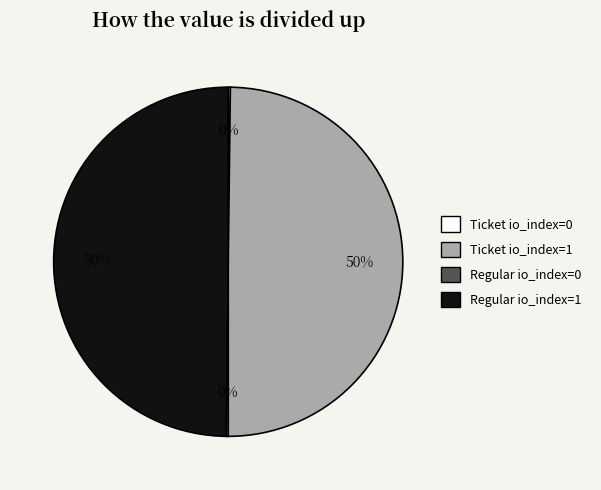

To the nearest percent, what portion does Regular io_index=1 represent?

50%